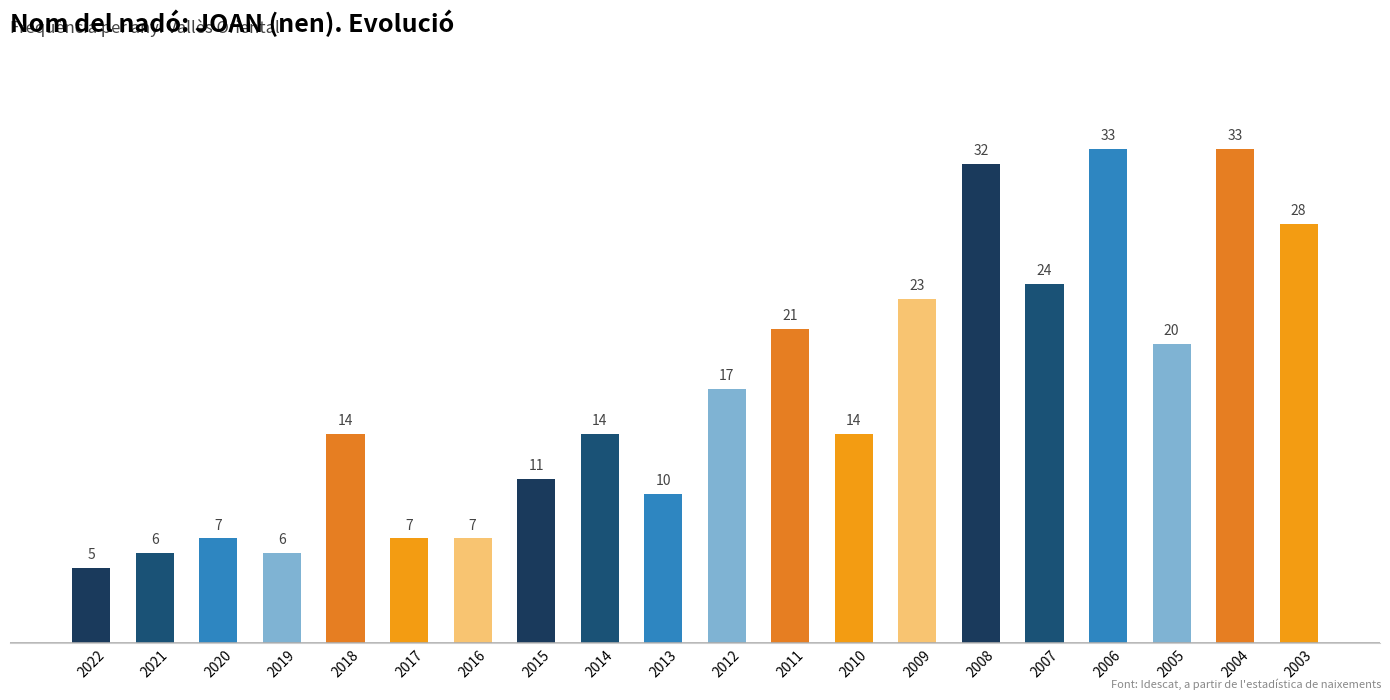

The chart shows a value of 4 at 2017. True or false?

False